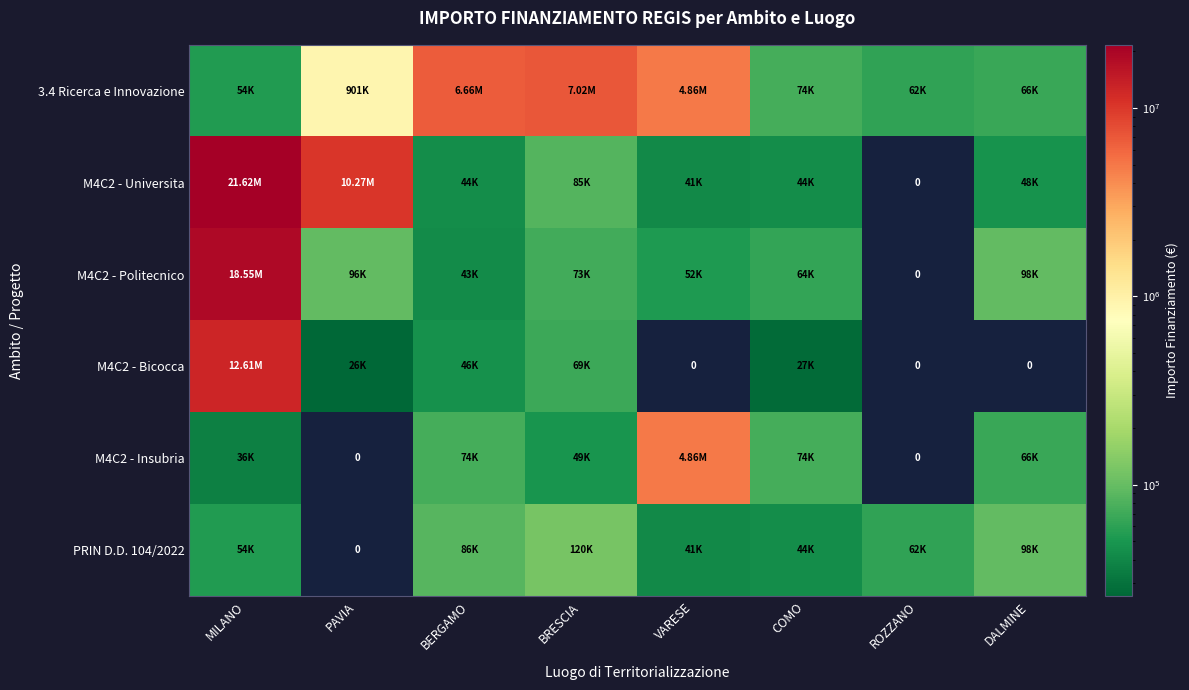

How many data points does each series have?

8